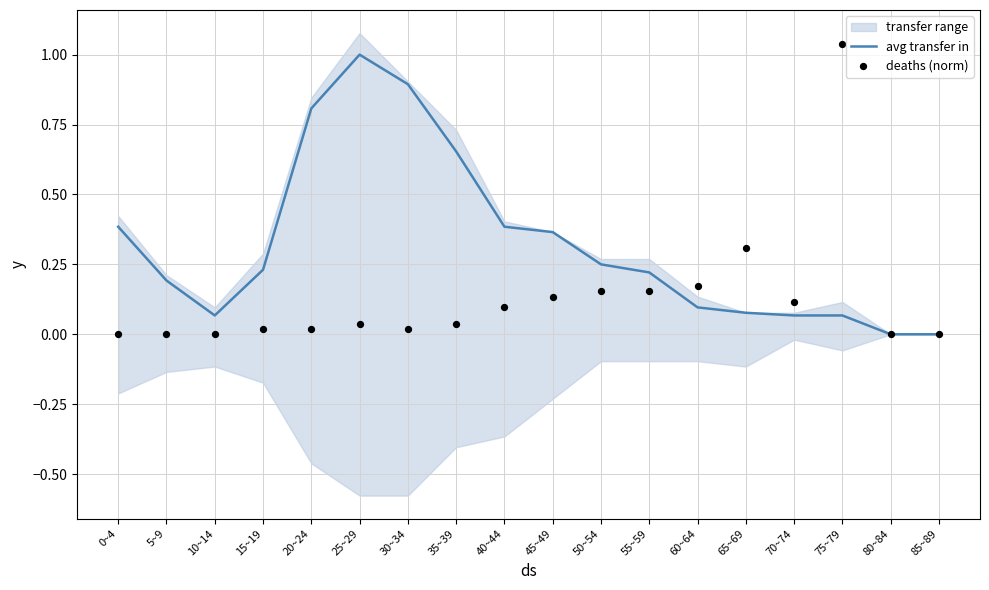

Which series has the largest total across all categories?

avg transfer in